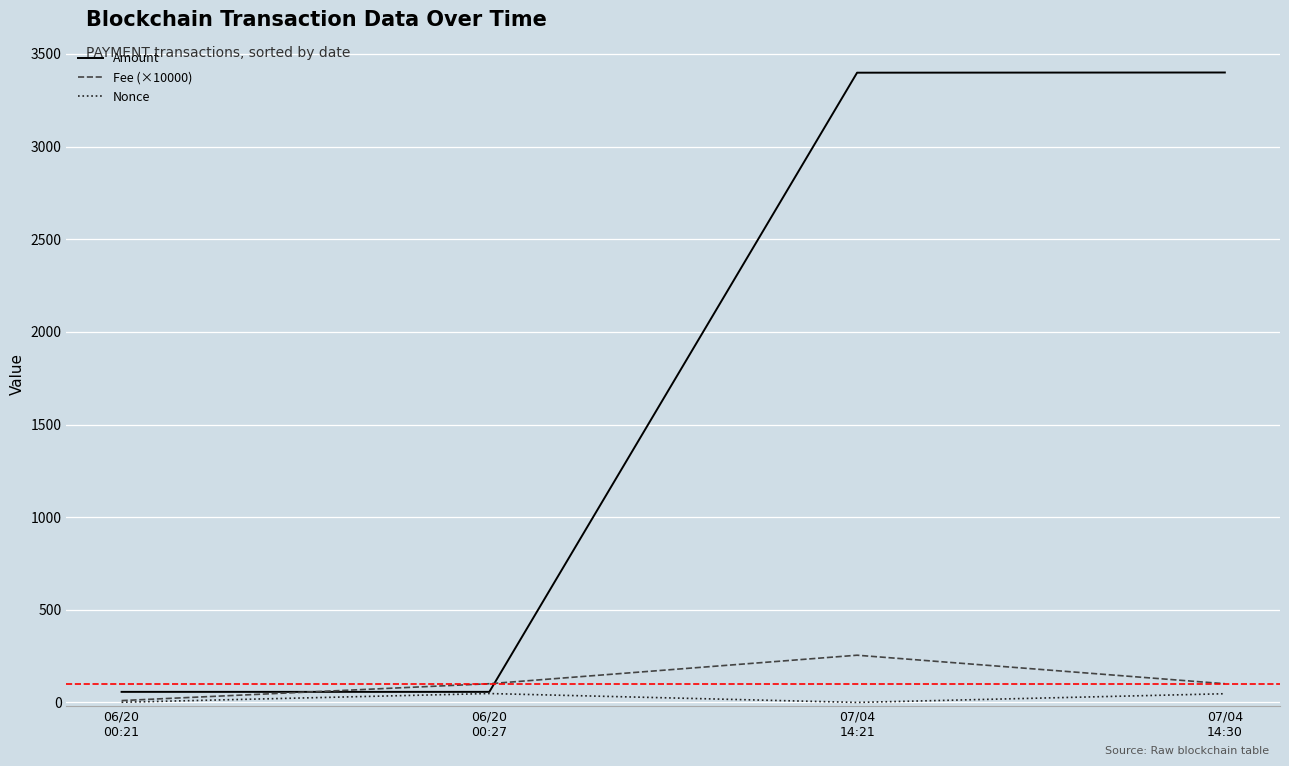

True or false: Nonce has a value of 47.0 at 07/04
14:30.

True